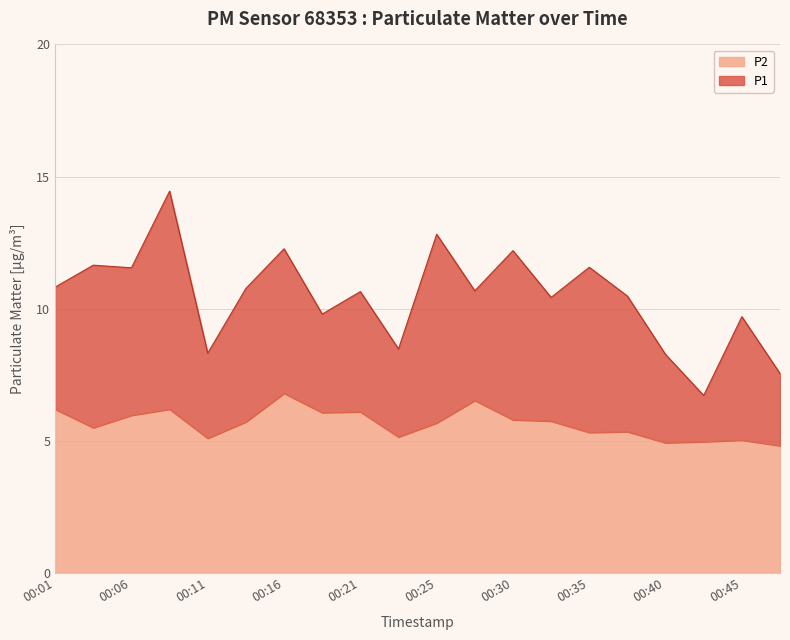

Is the value of P1 at 00:33 greater than the value of P2 at 00:13?

Yes